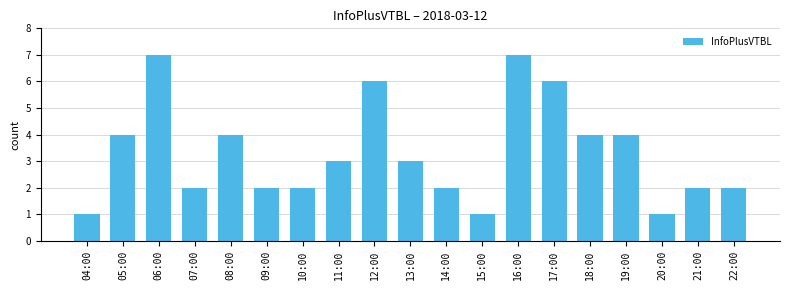

What position from the left is 20:00?

17